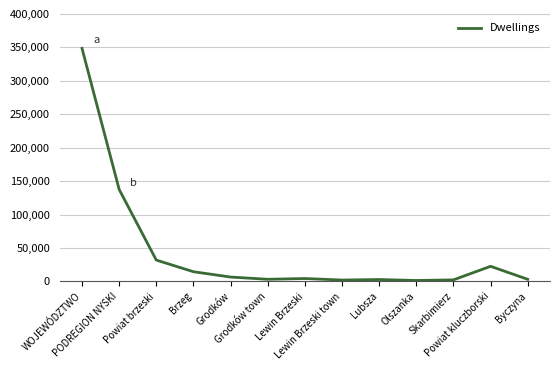

The value at Lewin Brzeski town is 2077. True or false?

True